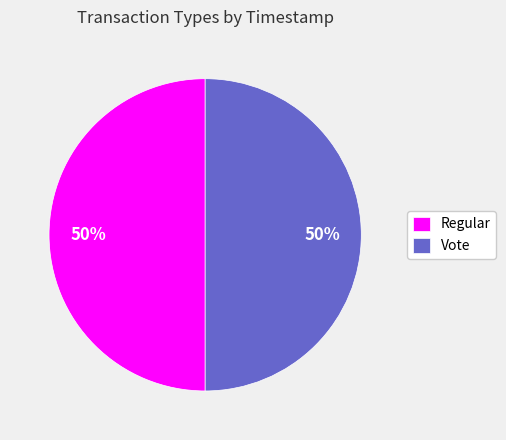

To the nearest percent, what is the combined percentage of Regular and Vote?

100%